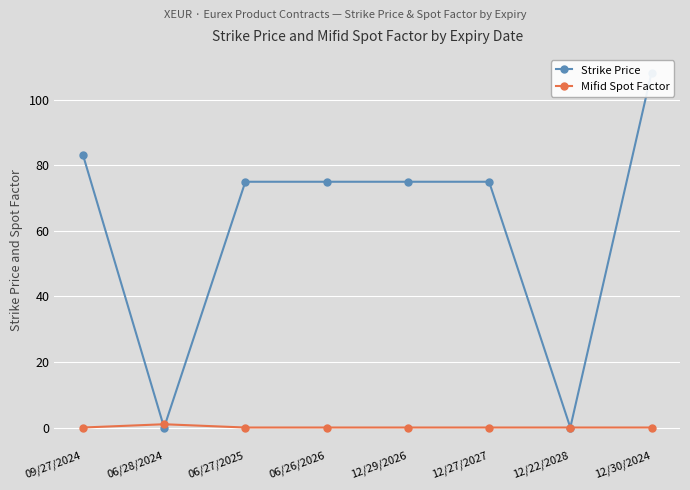

Reading left to right, extract all data points from this chart.

Strike Price: 09/27/2024=83.3	06/28/2024=0.0	06/27/2025=75.0	06/26/2026=75.0	12/29/2026=75.0	12/27/2027=75.0	12/22/2028=0.0	12/30/2024=108.3
Mifid Spot Factor: 09/27/2024=0.0	06/28/2024=1.0	06/27/2025=0.0	06/26/2026=0.0	12/29/2026=0.0	12/27/2027=0.0	12/22/2028=0.0	12/30/2024=0.0